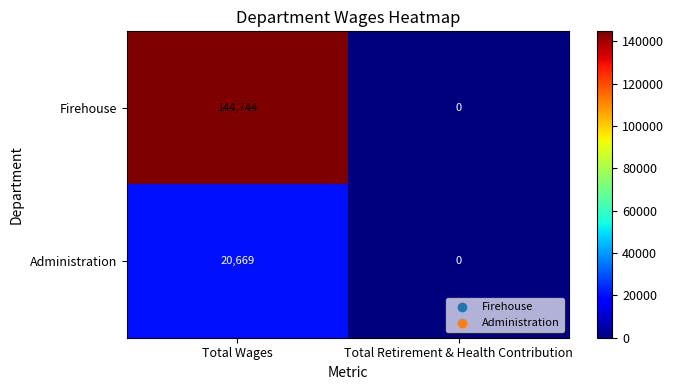

Reading left to right, list all the values displayed in this chart.

Firehouse: 144744	0
Administration: 20669	0